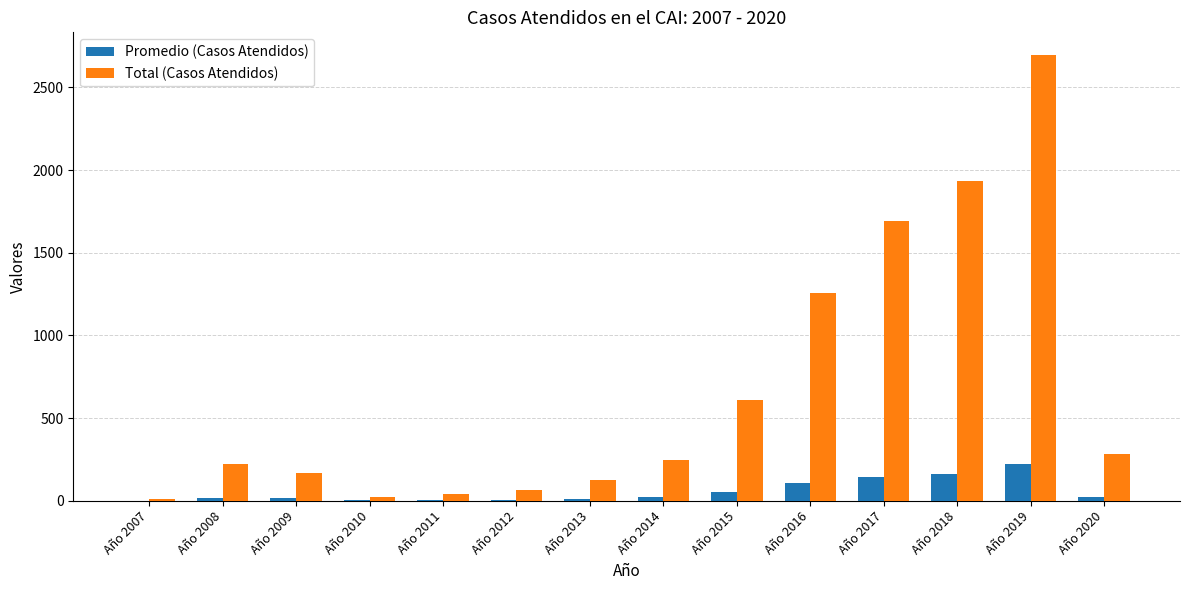

Read the Total (Casos Atendidos) value at Año 2009.

168.0